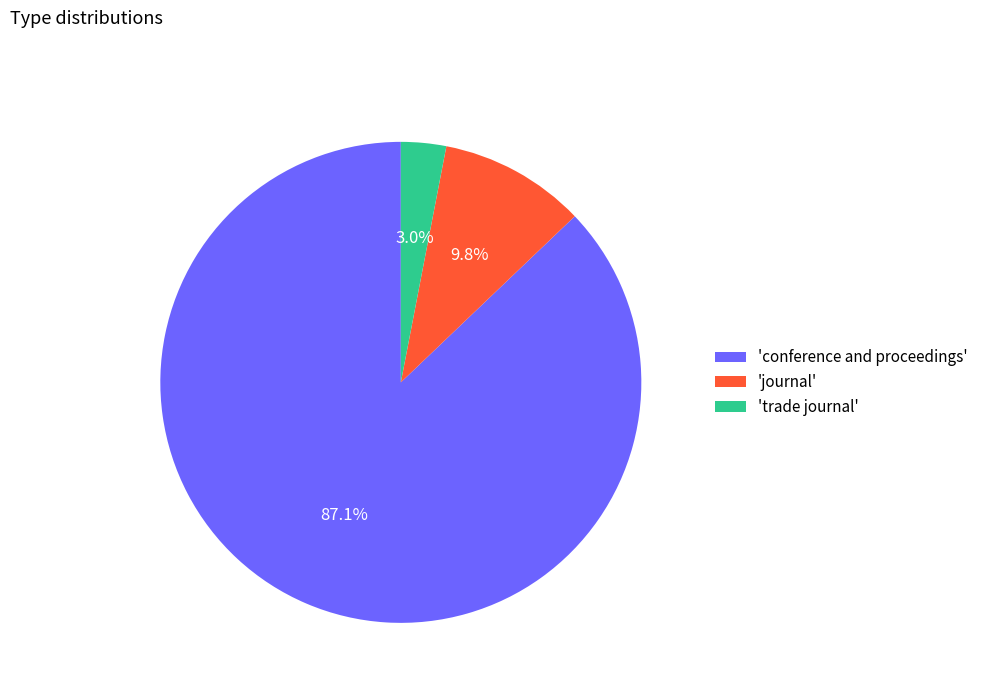

What is the total percentage of 'trade journal' and 'conference and proceedings'?

90.2%